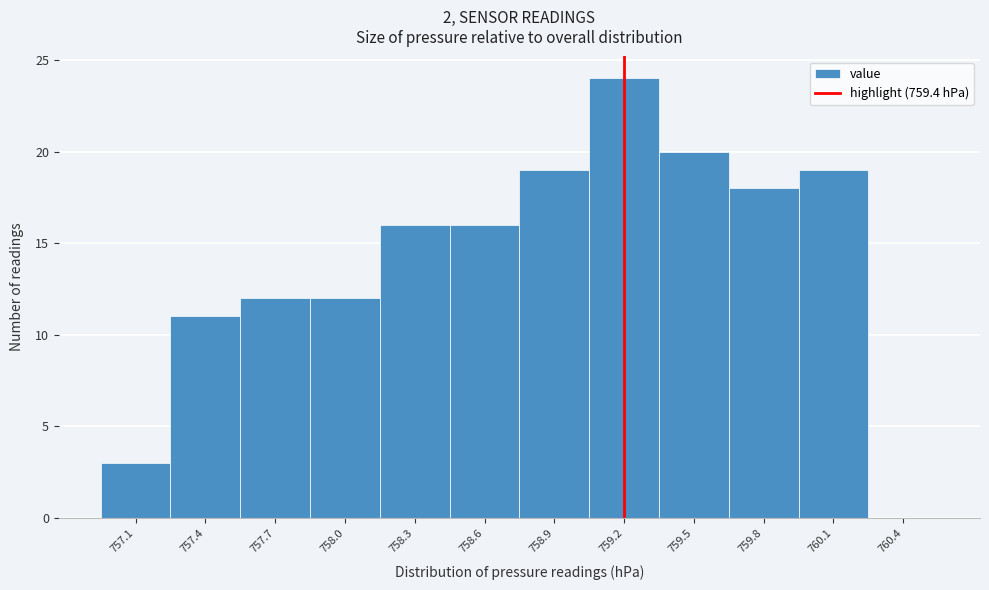

Reading left to right, transcribe all the data shown in this chart.

757.1=3	757.4=11	757.7=12	758.0=12	758.3=16	758.6=16	758.9=19	759.2=24	759.5=20	759.8=18	760.1=19	760.4=0